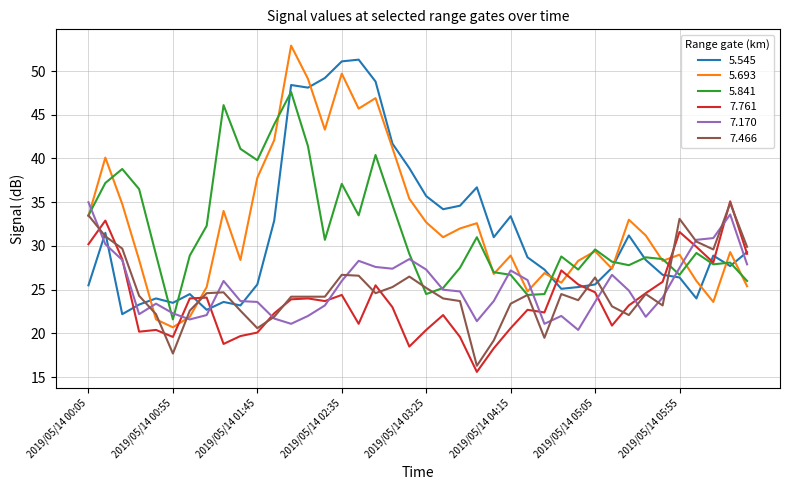

Which series has the widest spread of values?

5.693